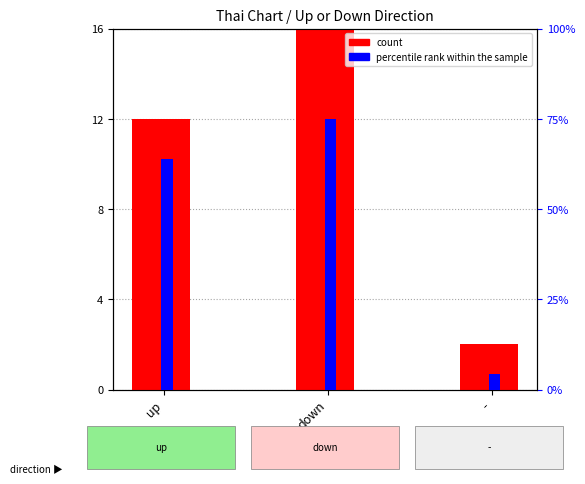

Is it true that count equals 12.0 at up?

True